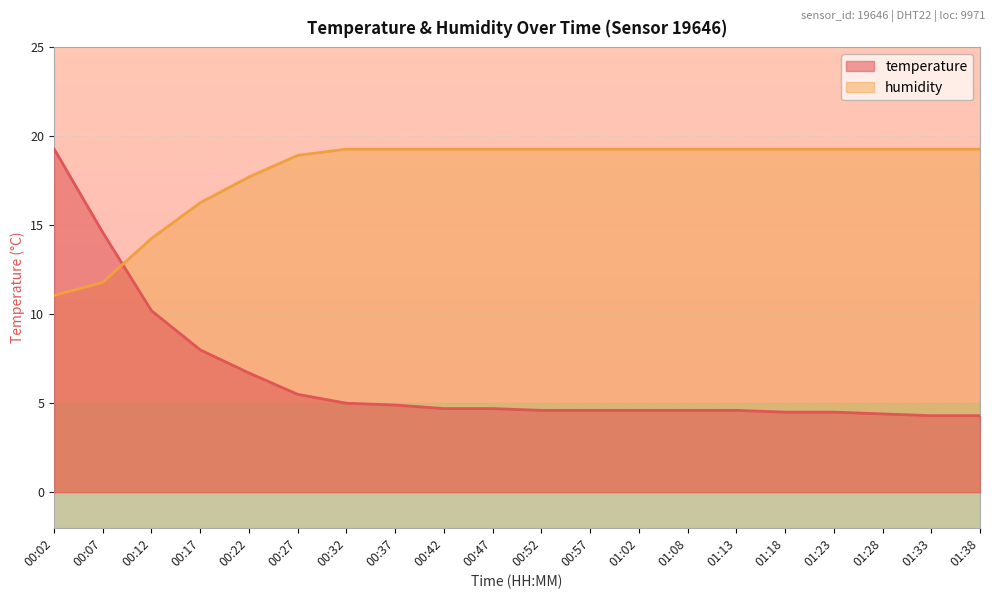

What is the sum of all humidity values?

360.0